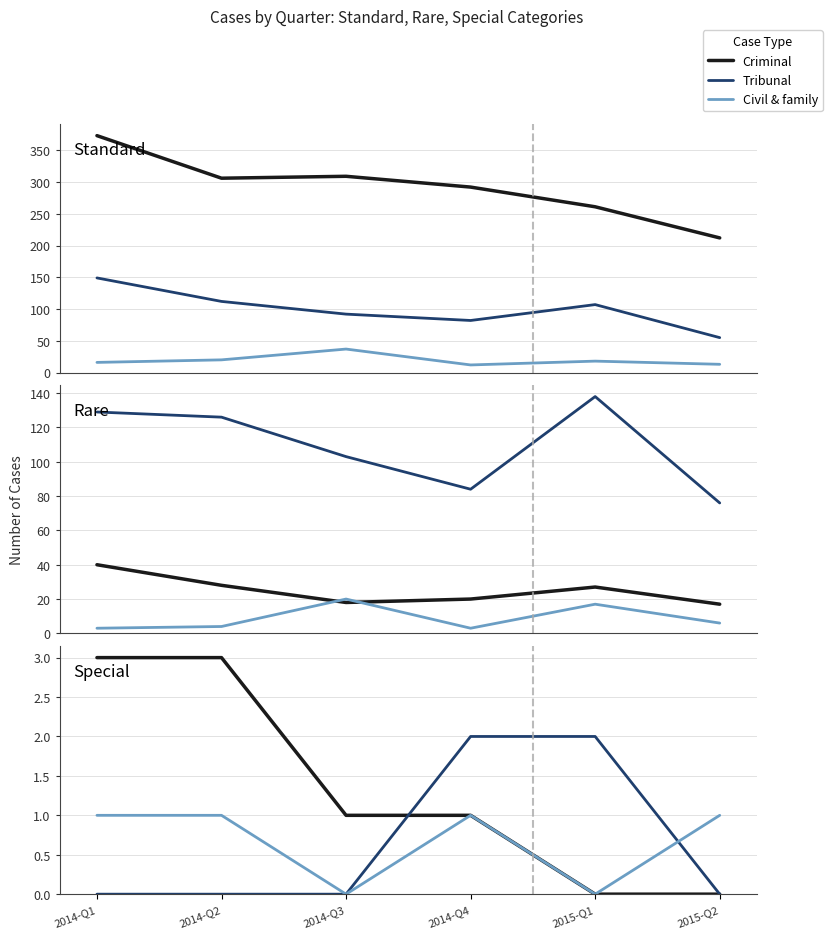

True or false: Civil & family has a value of 1 at 2015-Q2.

False